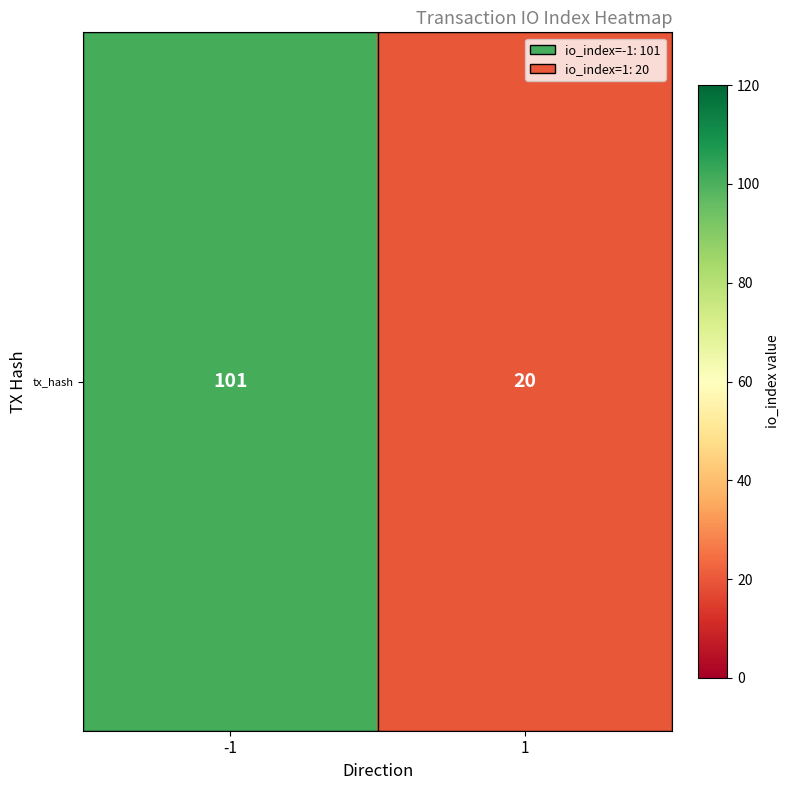

Is it true that the value at 1 is 26?

False